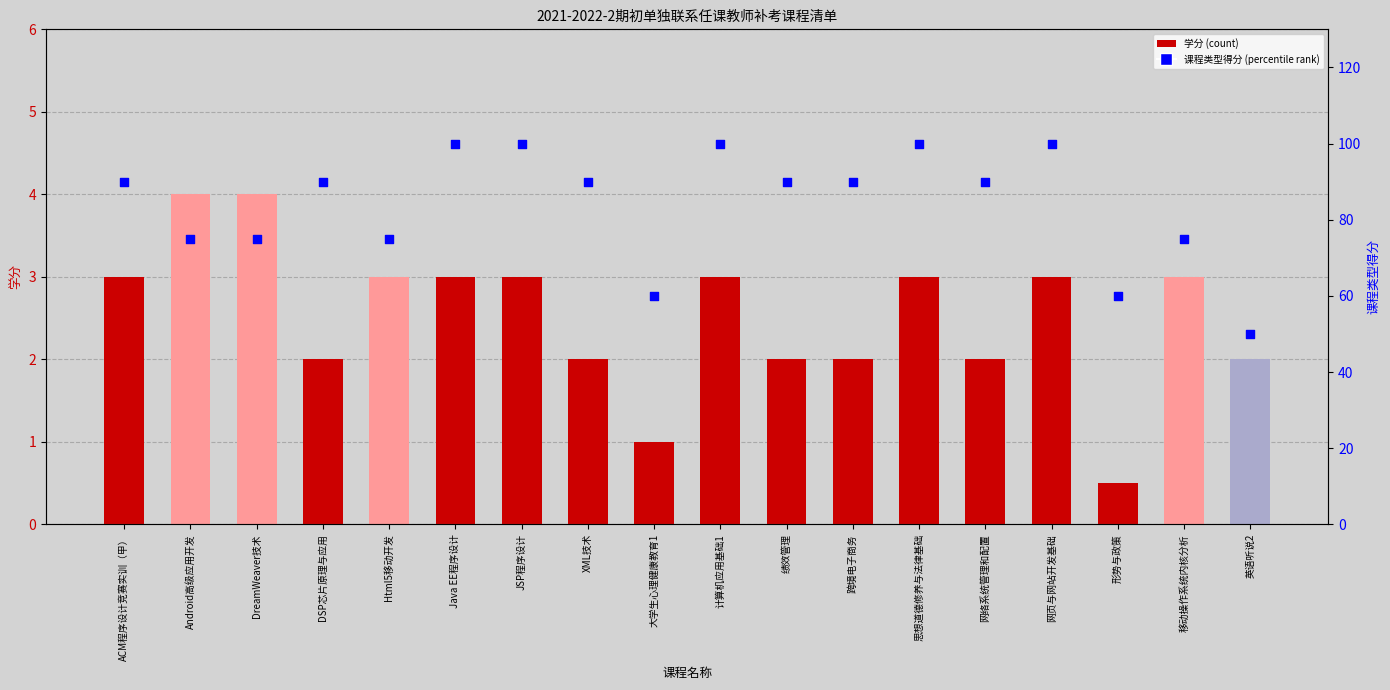

At how many categories does at least one series exceed 8?

18